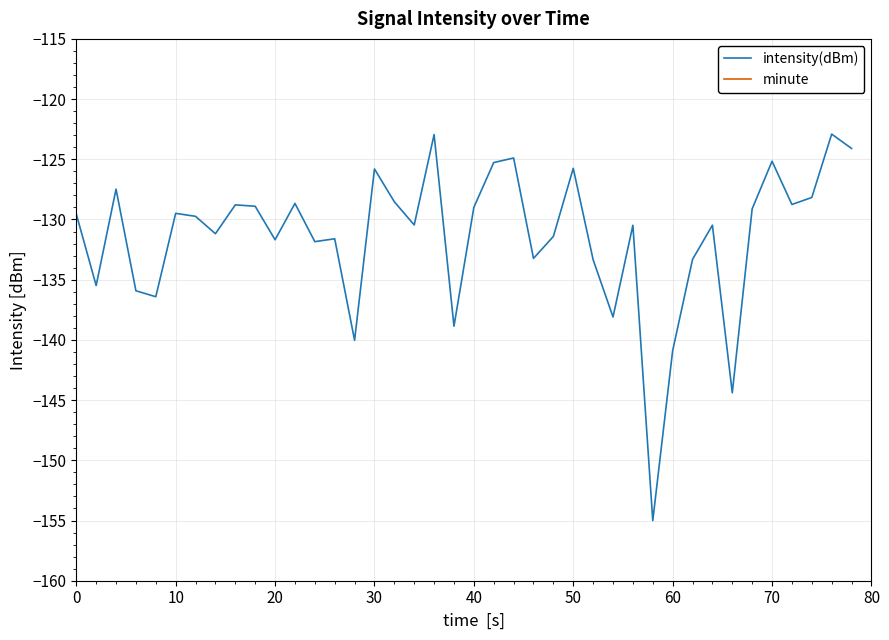

Which series has the largest range (max minus min)?

intensity(dBm)